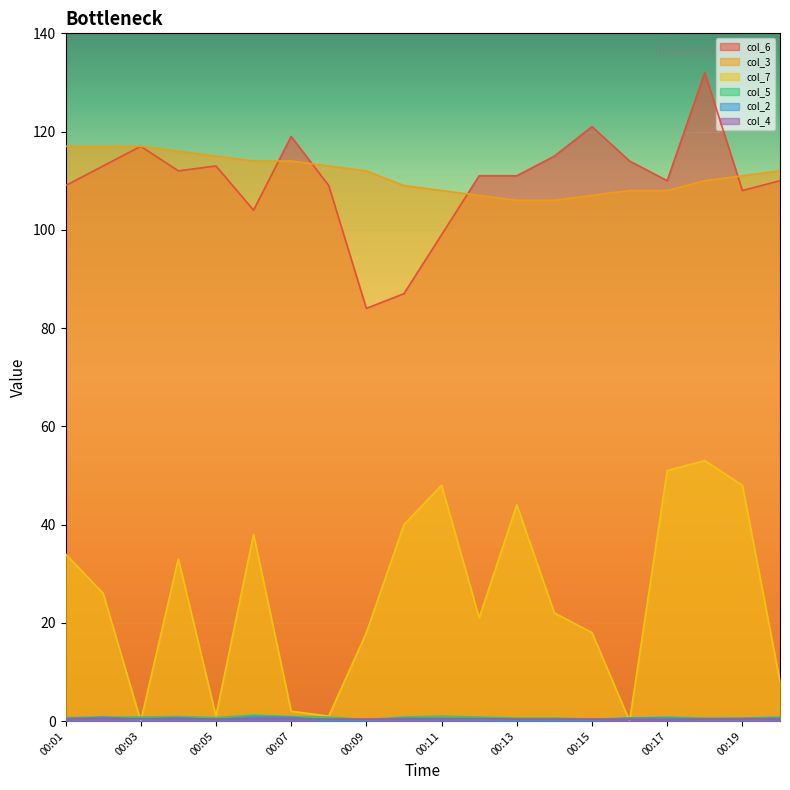

Which series has the largest range (max minus min)?

col_7